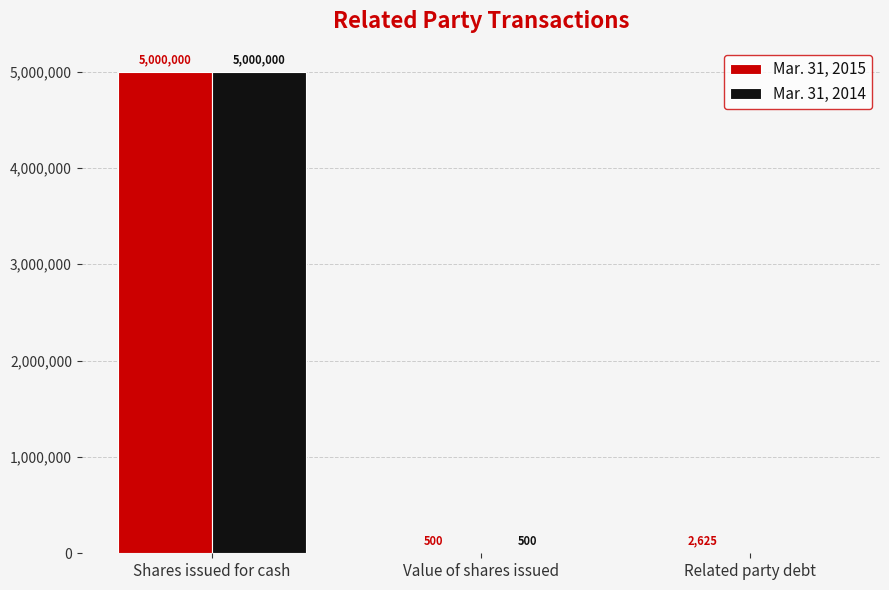

Read the Mar. 31, 2015 value at Value of shares issued.

500